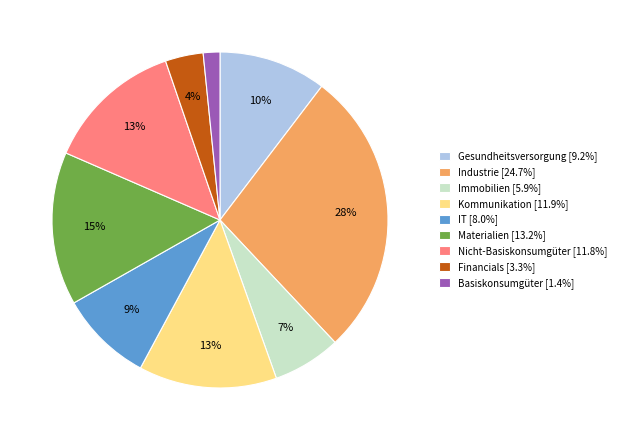

To the nearest percent, what portion does Basiskonsumgüter [1.4%] represent?

2%